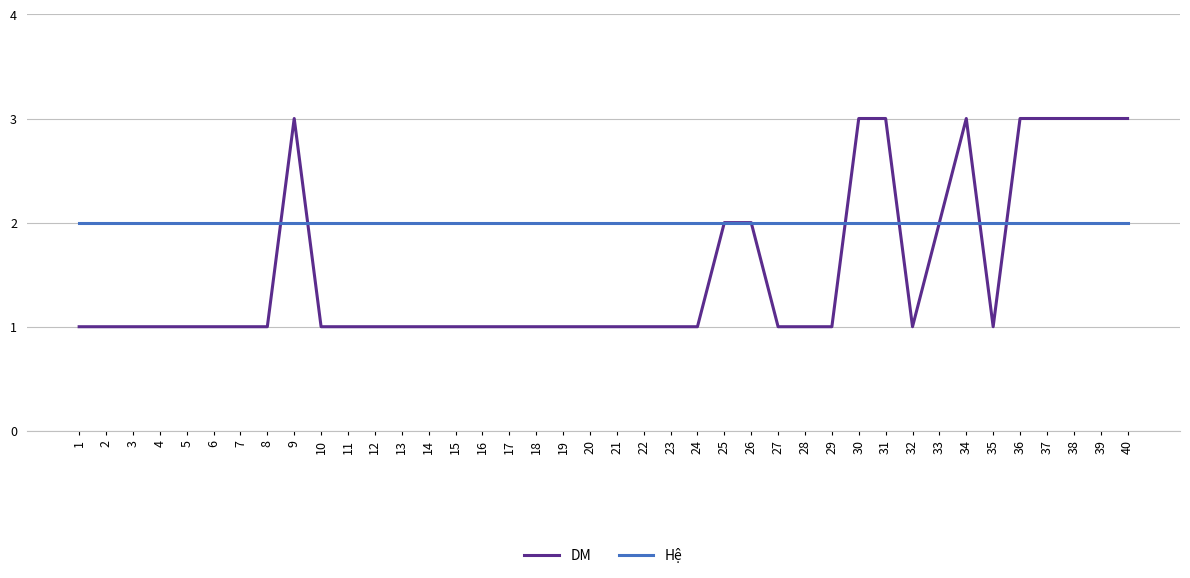

What are all the series names shown in the legend?

DM, Hệ